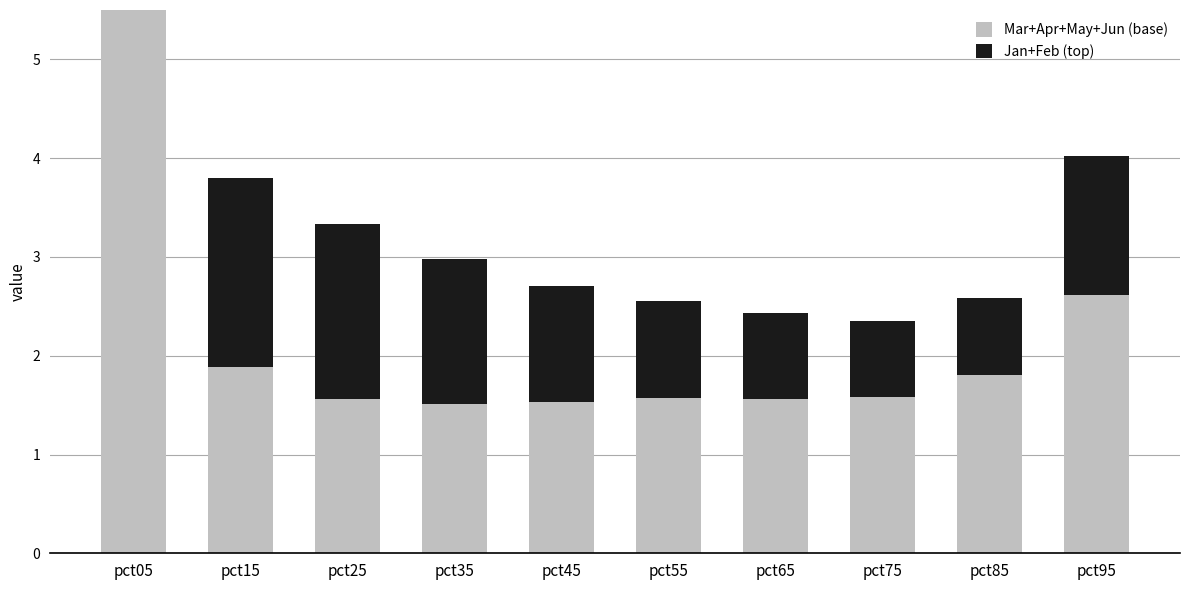

What is the difference between the maximum and minimum values in the Mar+Apr+May+Jun (base) series?

6.2